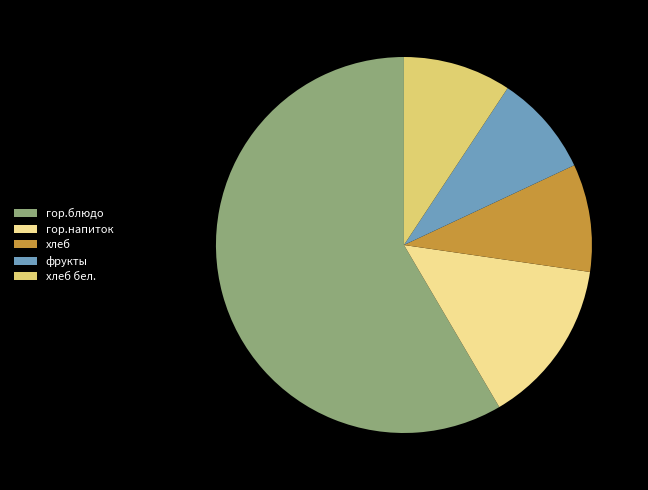

How many segments does this pie chart have?

5